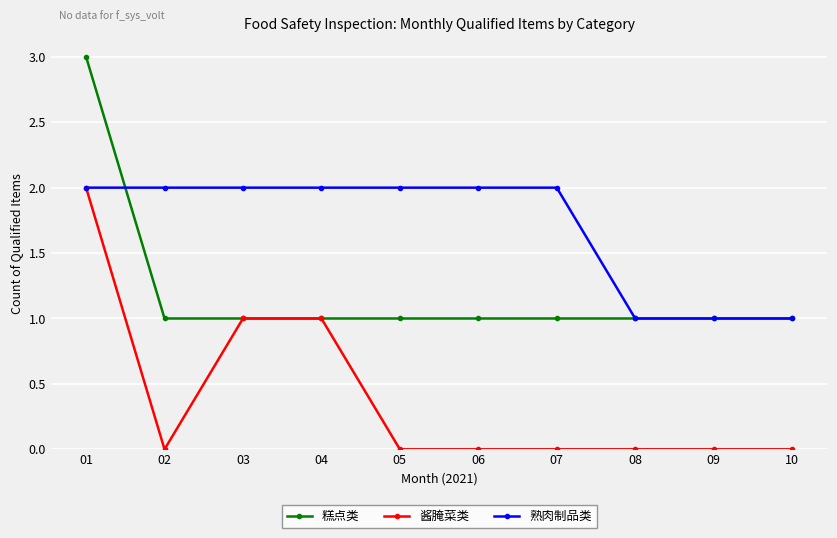

Rank the series by their average value, from highest to lowest.

熟肉制品类, 糕点类, 酱腌菜类